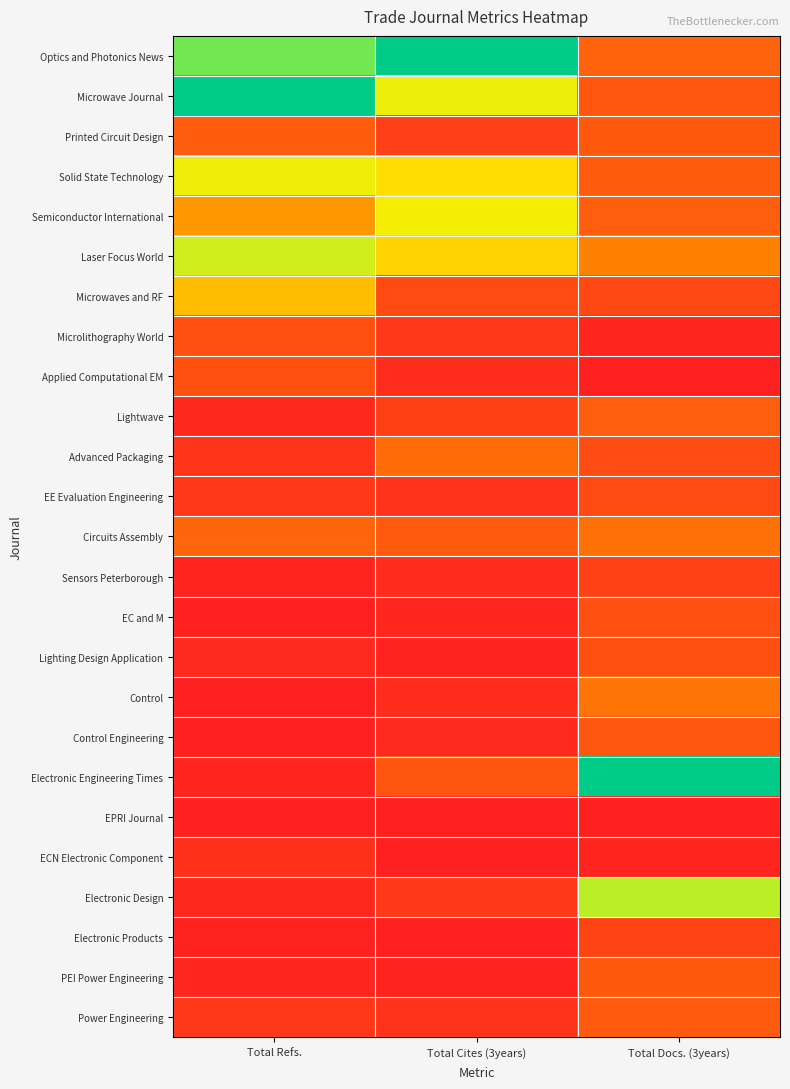

At how many categories does at least one series exceed 0?

3